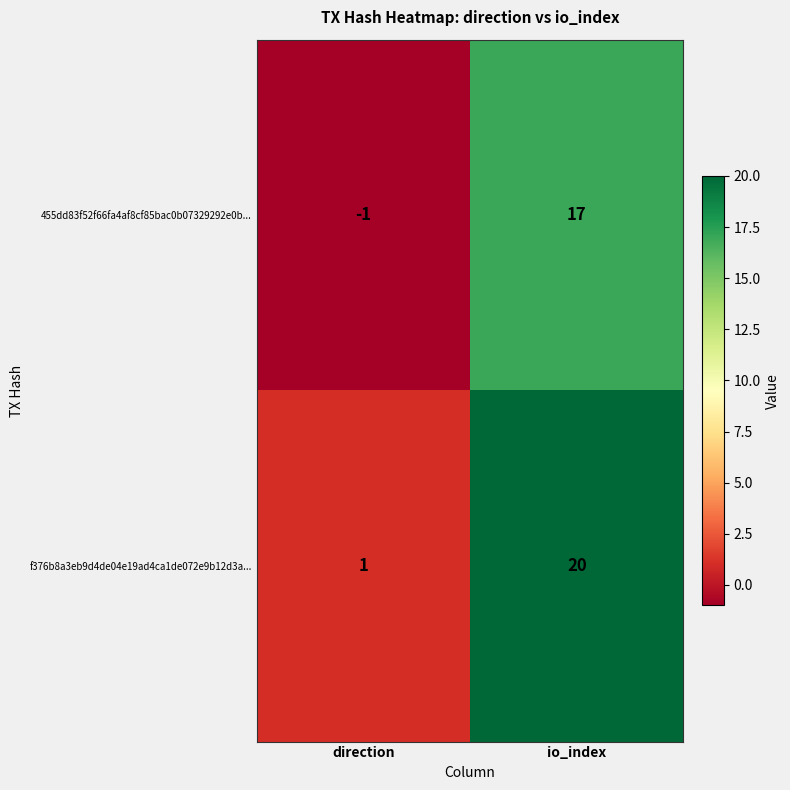

Reading left to right, what are all the values shown in this chart?

455dd83f52f66fa4af8cf85bac0b07329292e0b...: -1	17
f376b8a3eb9d4de04e19ad4ca1de072e9b12d3a...: 1	20